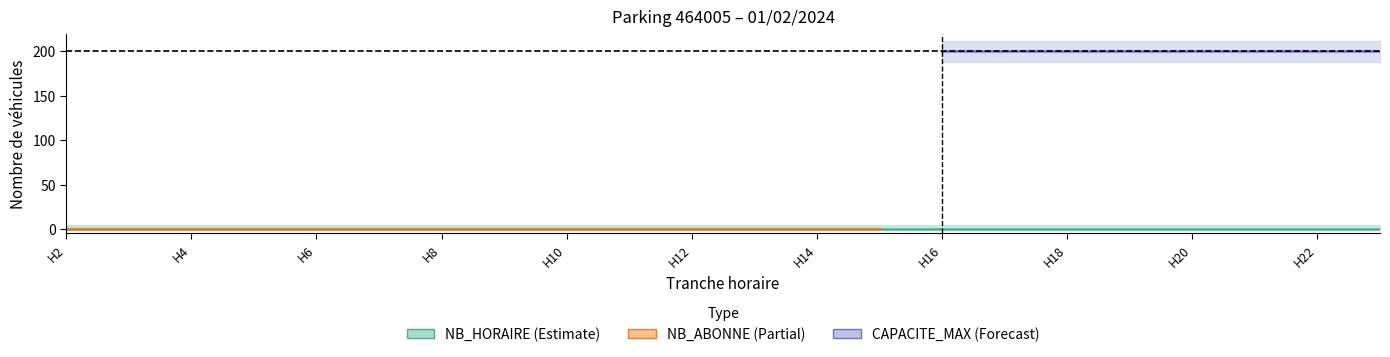

What is the value of the CAPACITE_MAX point at the 9th from the left?

200